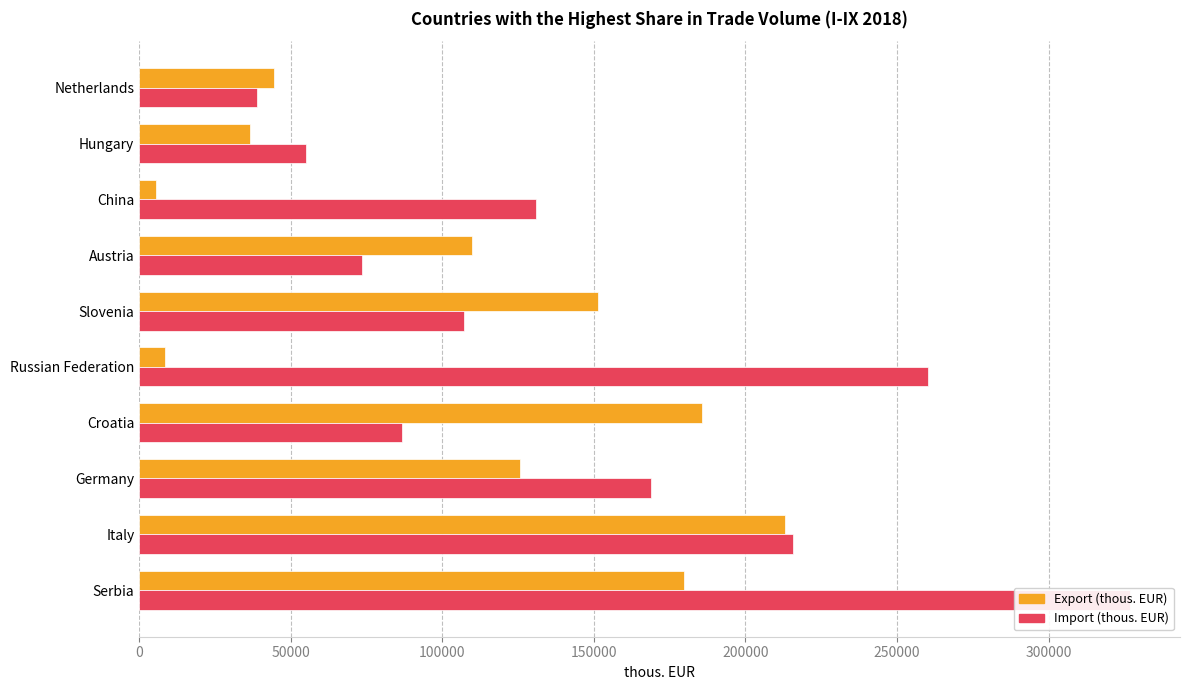

The value of Import (thous. EUR) at Hungary is 55173.9. True or false?

True